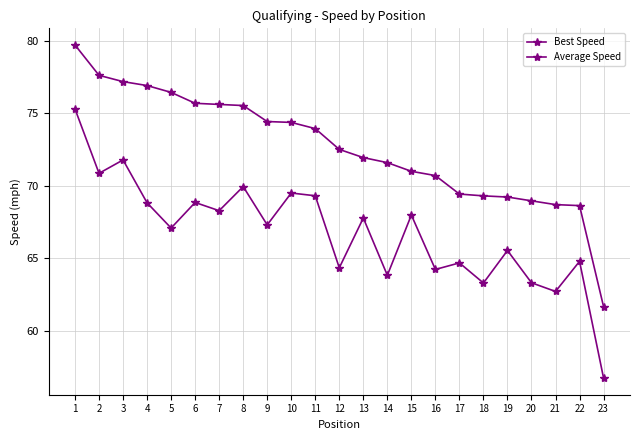

The value of Best Speed at 5 is 30.7. True or false?

False